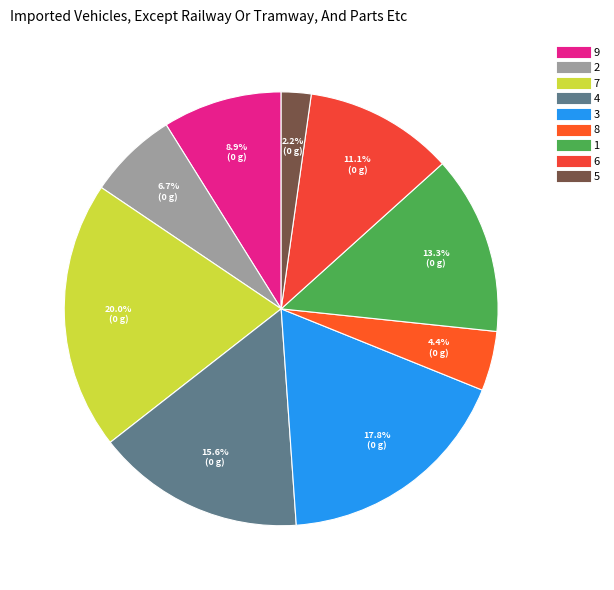

Is the sum of 8 and 5 greater than half?

No